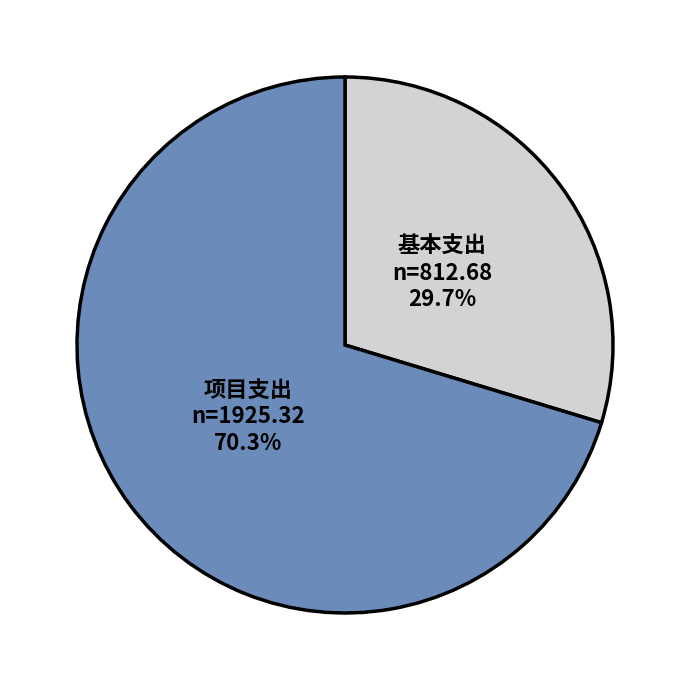

Combined, what portion of the pie is 基本支出 and 项目支出?

100.0%